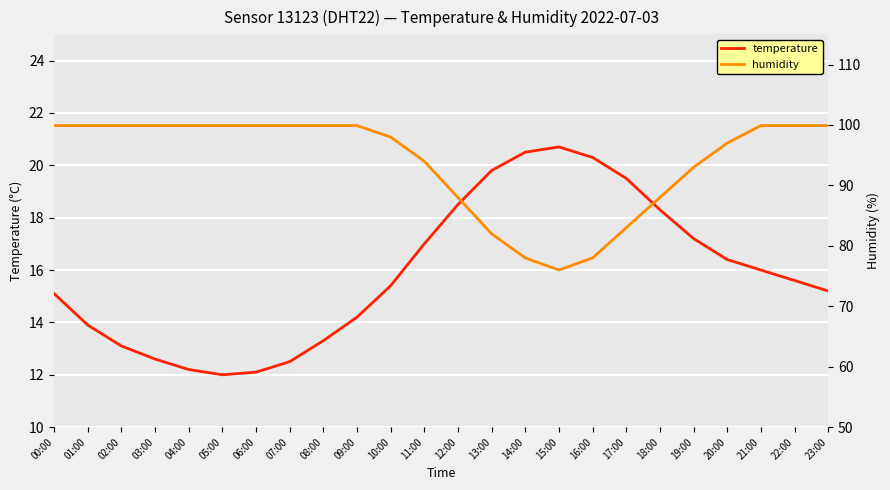

True or false: humidity and temperature intersect in this chart.

False